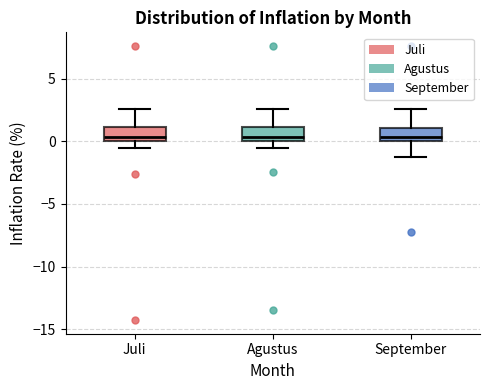

Reading left to right, transcribe this box plot: for each box, give where its median line is, the range the box spans, and where its two whiskers end, as read against the y-axis. The values are not printed on the chart, so give them approximately, as read against the axis.

Juli: median 0.5, box 0.0 to 1.0, whiskers -0.5 to 2.5
Agustus: median 0.5, box 0.0 to 1.0, whiskers -0.5 to 2.5
September: median 0.5, box 0.0 to 1.0, whiskers -1.0 to 2.5